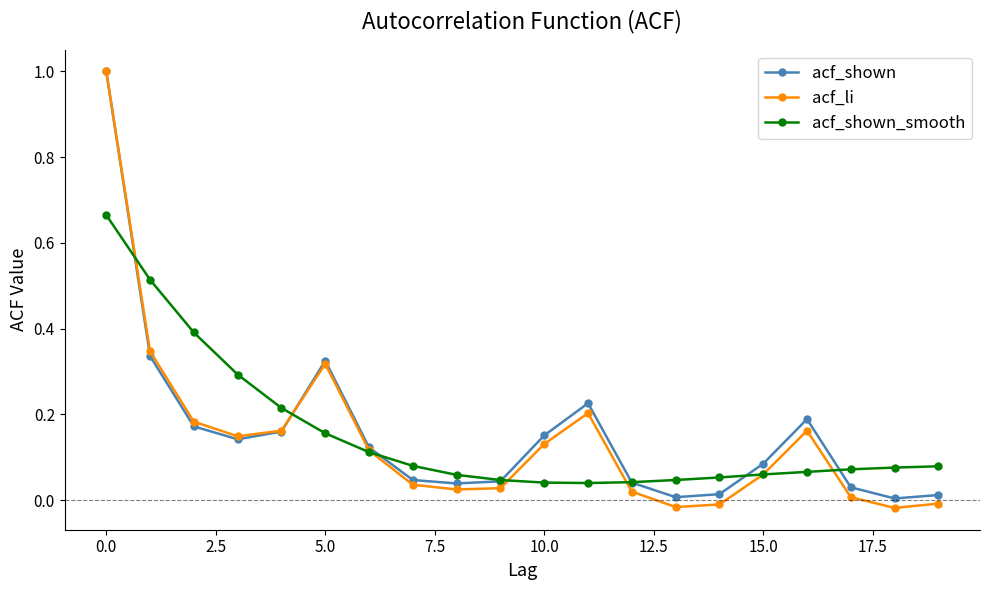

Which series has the widest spread of values?

acf_li